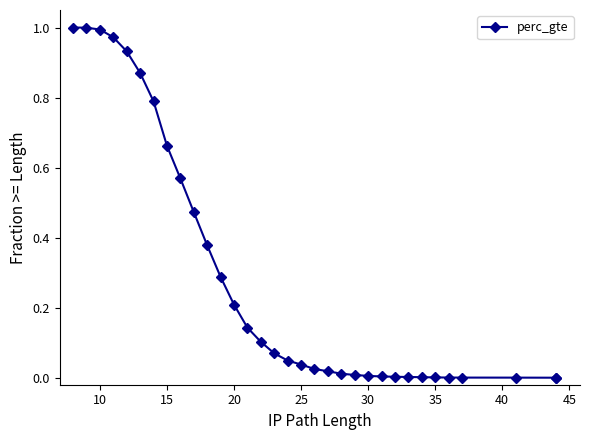

How many positive values are there?

32